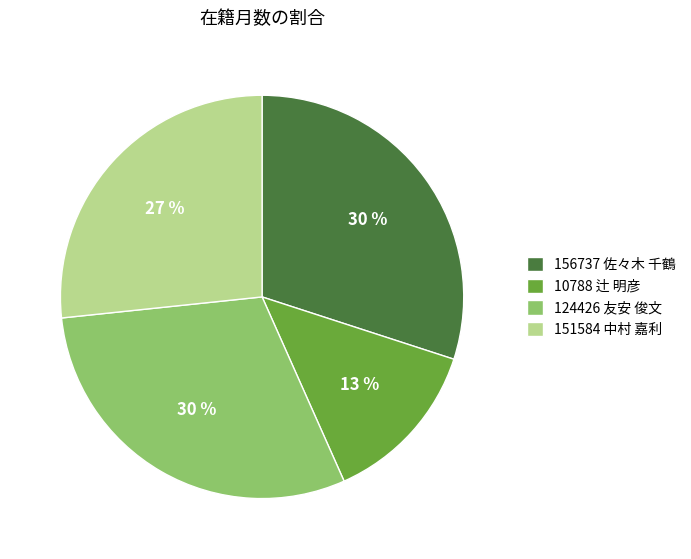

Which category has the smallest portion of the pie?

10788 辻 明彦